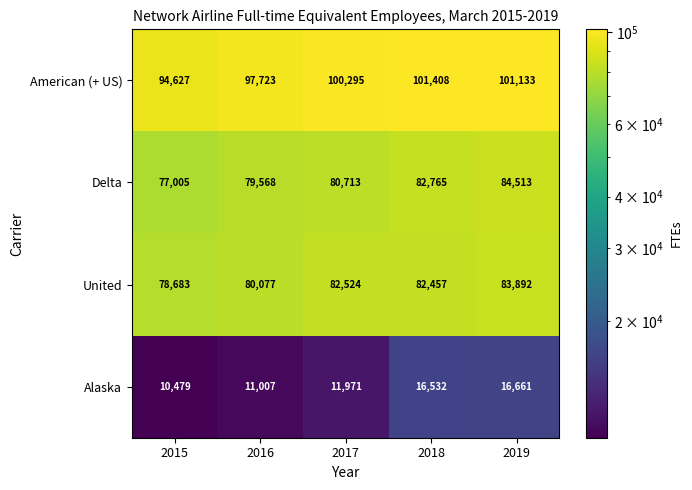

How many series are shown in this chart?

4